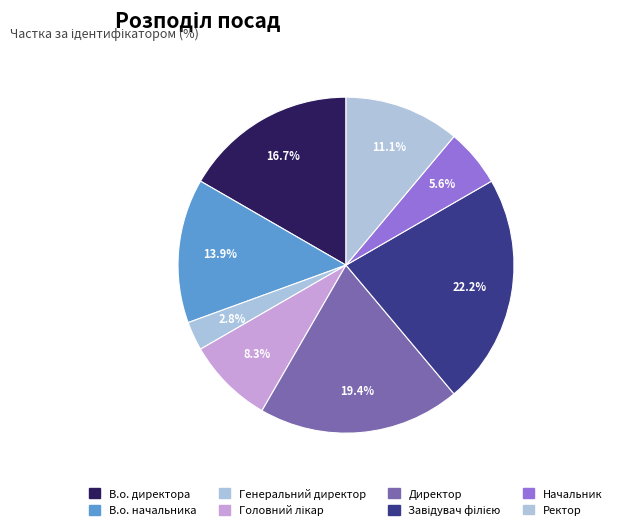

What is the smallest slice in the pie chart?

Генеральний директор